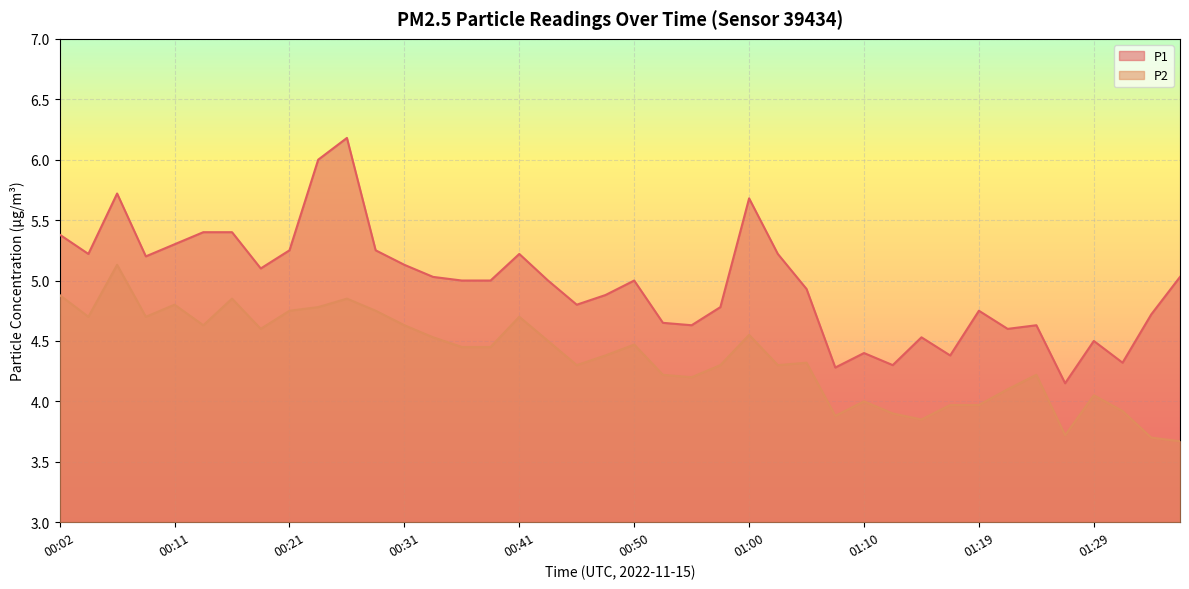

In P1, how many points are higher than both neighbors (excluding endpoints)?

10